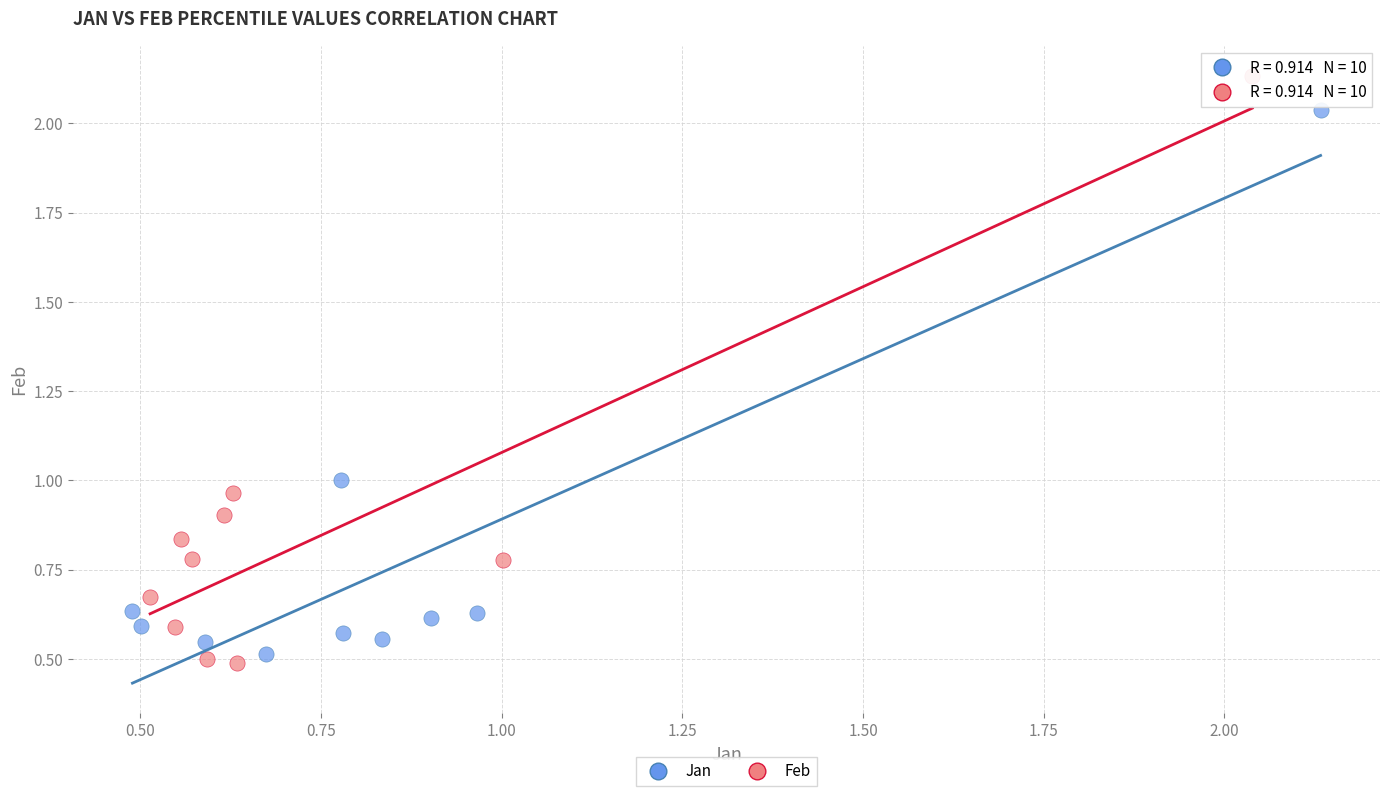

Which series reaches the maximum Y coordinate?

Feb